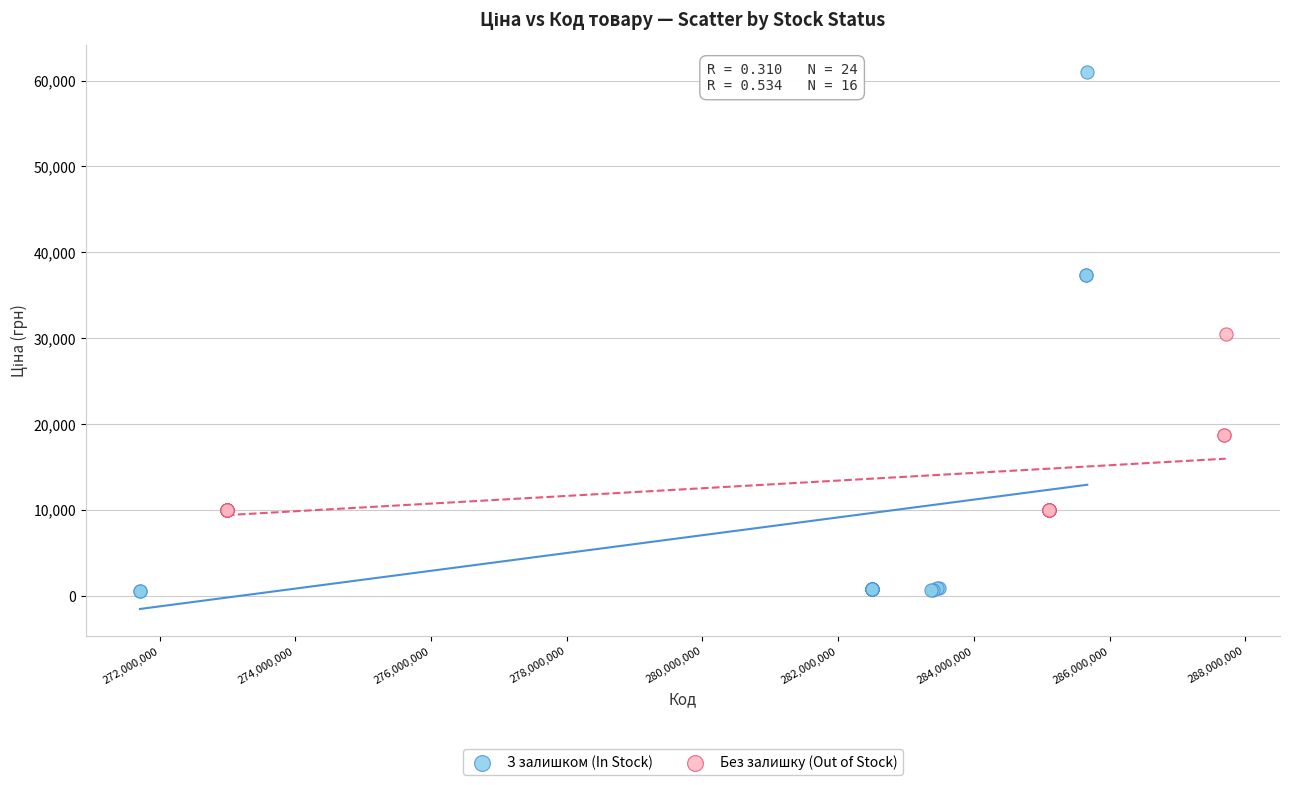

Which series reaches the maximum Y coordinate?

З залишком (In Stock)